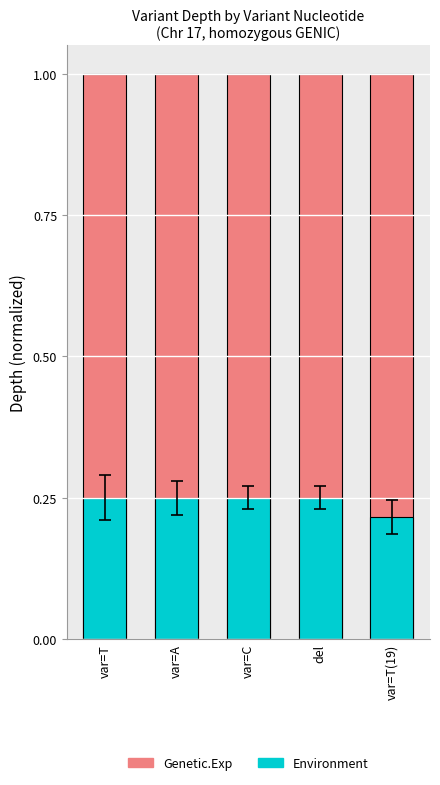

Between var=T and var=A, which series saw the biggest shift?

Genetic.Exp